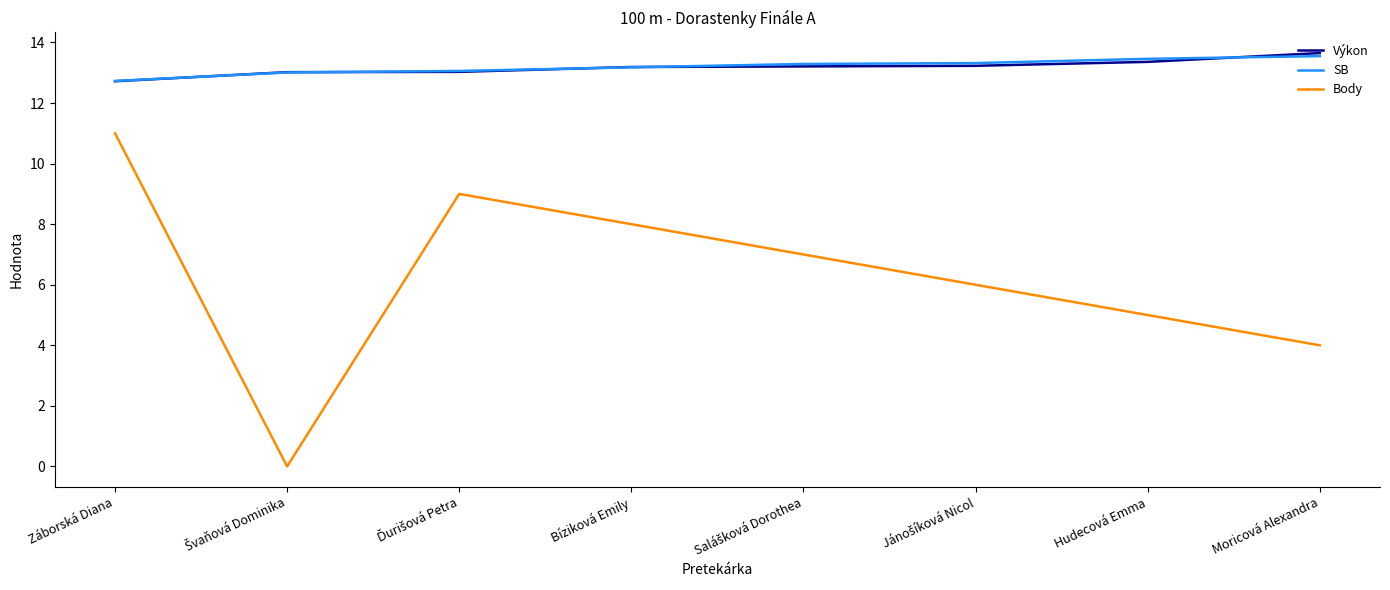

At how many categories does at least one series exceed 4?

8